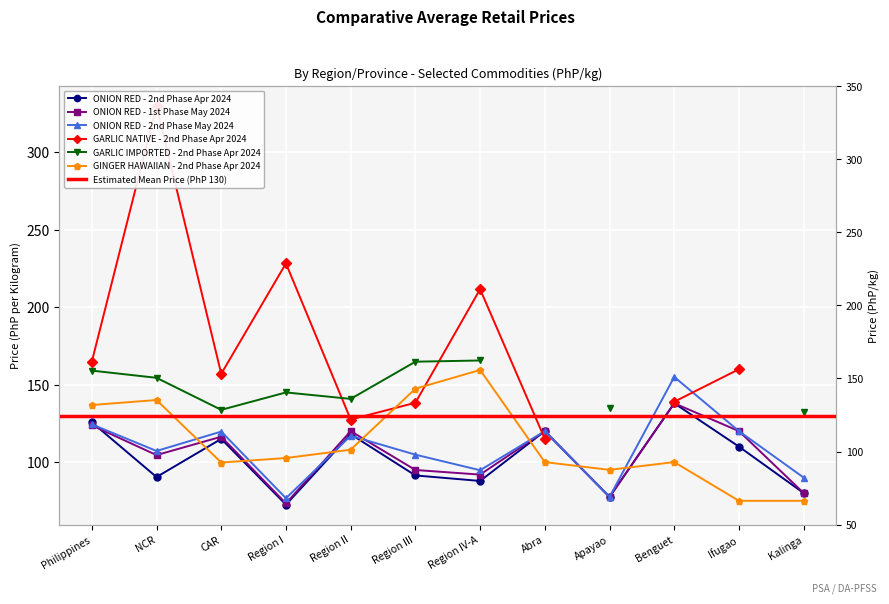

What is the difference between the highest and lowest values at Region III?

56.0